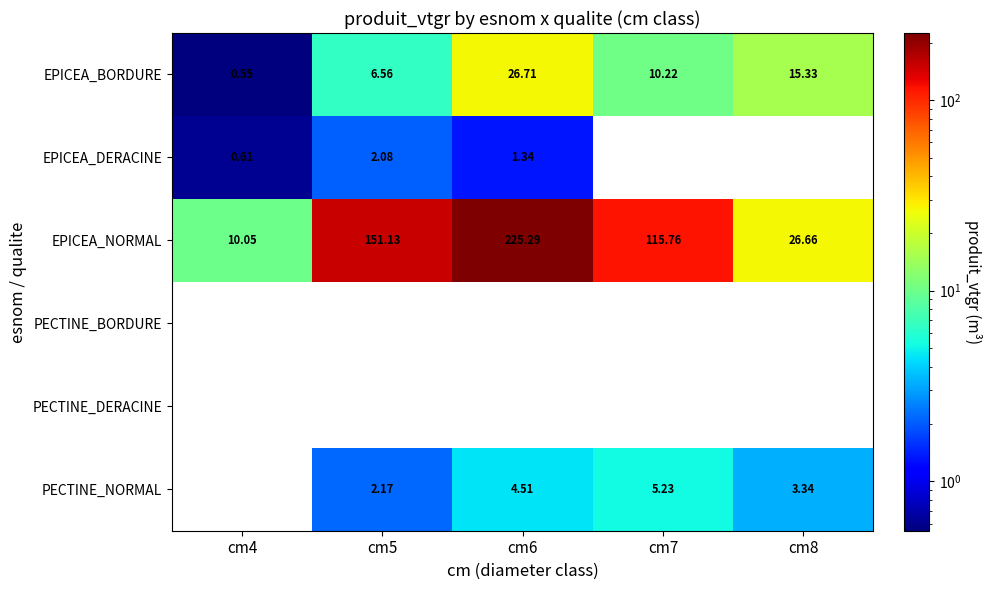

What is the difference between the PECTINE_NORMAL values at cm8 and cm5?

1.2